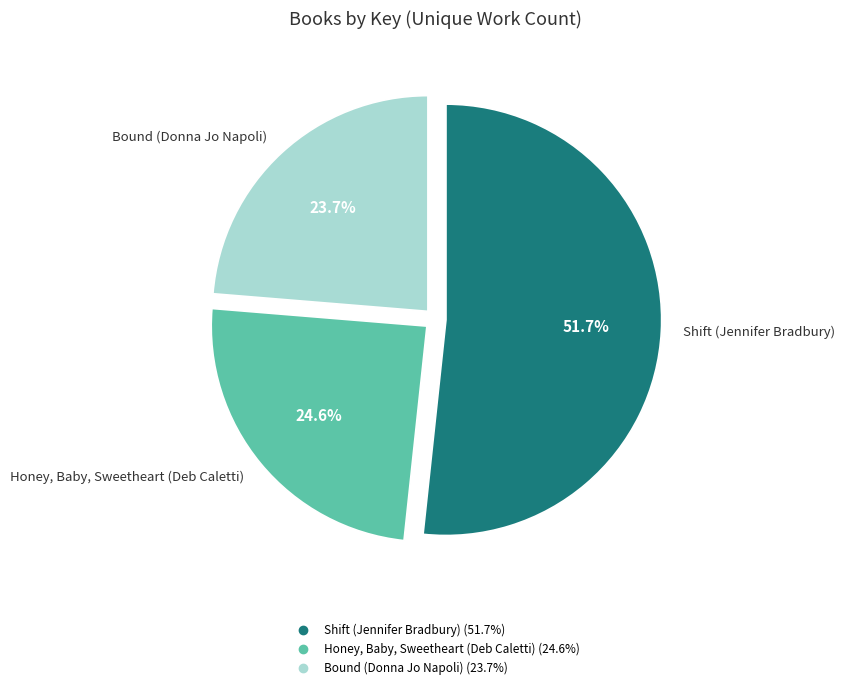

Rank the categories by value from highest to lowest.

Shift (Jennifer Bradbury), Honey, Baby, Sweetheart (Deb Caletti), Bound (Donna Jo Napoli)